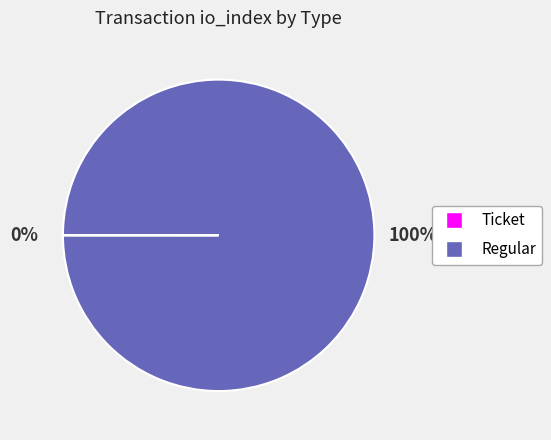

To the nearest percent, what percentage of the pie is Regular?

100%